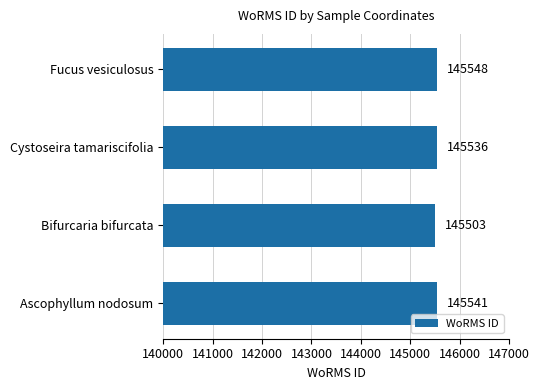

Which label corresponds to the smallest value in the chart?

Bifurcaria bifurcata